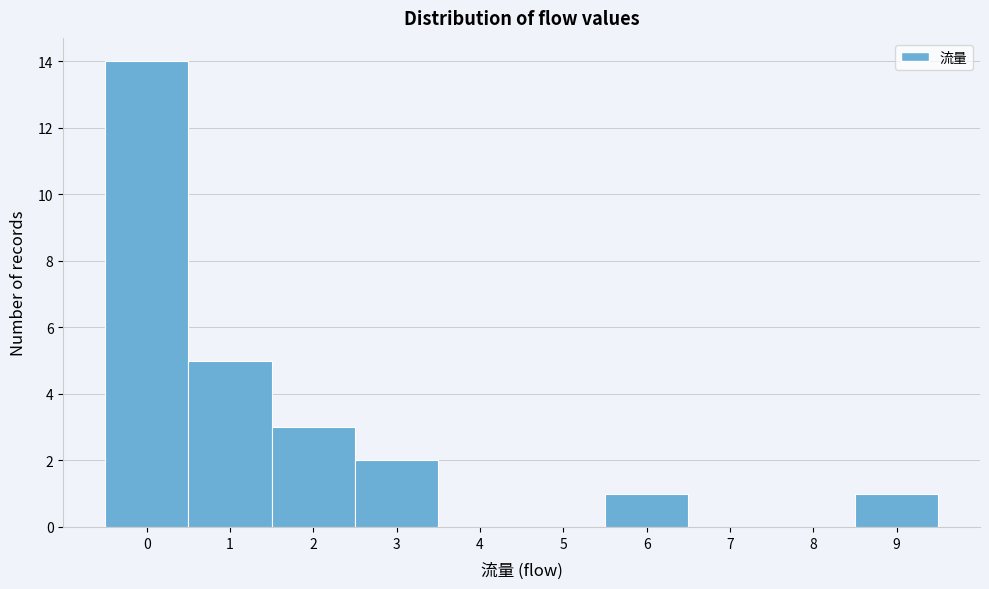

What is the height of the bar covering -0.5 to 0.5 on the x-axis? The values are not printed on the chart, so give them approximately, as read against the axis.

14